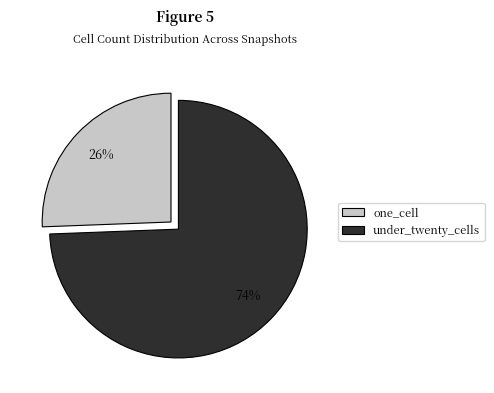

To the nearest percent, what is the average slice percentage?

50%